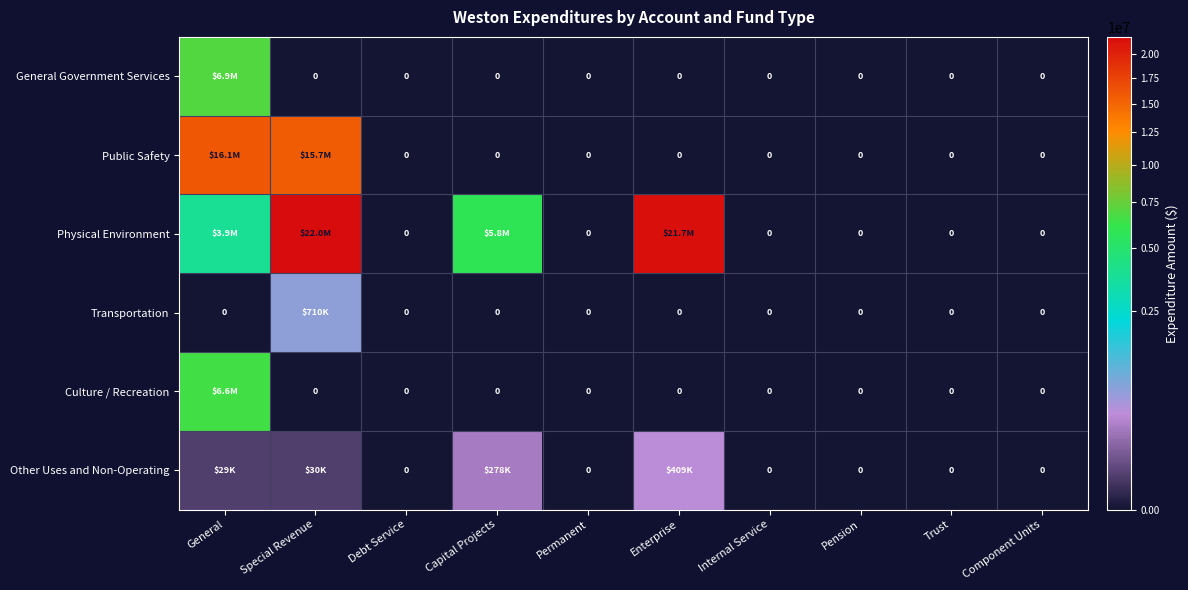

How many categories are shown in the chart?

10